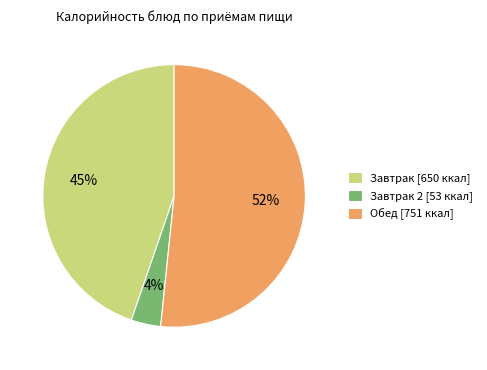

What is the largest slice in the pie chart?

Обед [751 ккал]